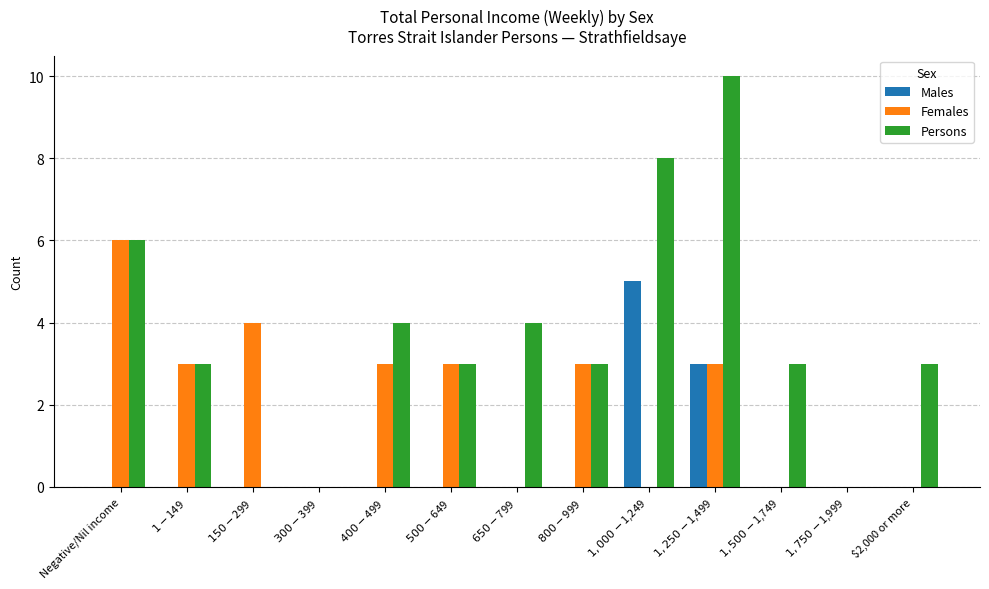

The value of Persons at $1,750-$1,999 is 0. True or false?

True